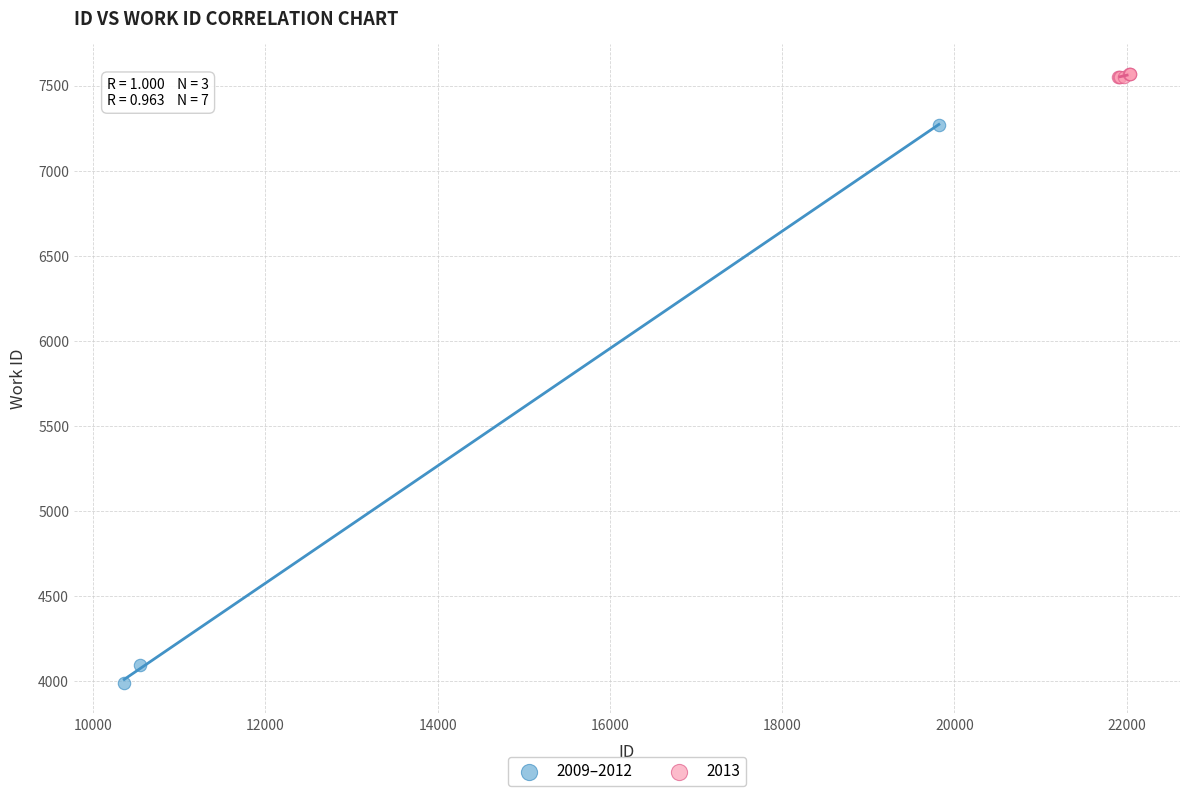

Which series has the largest Y range (max minus min)?

2009–2012